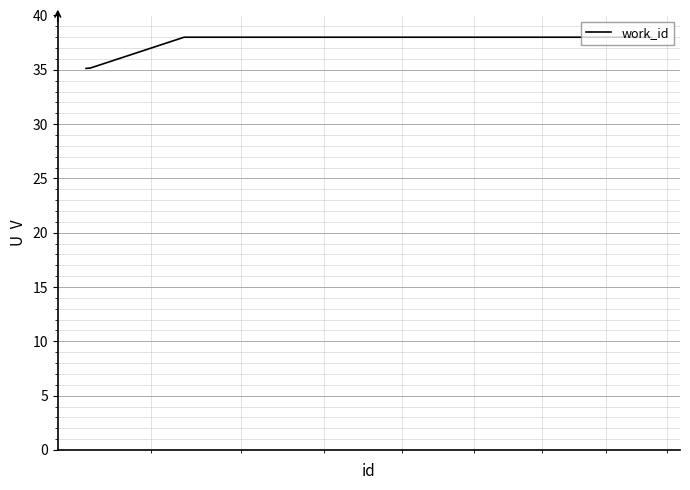

What is the difference between the maximum and minimum values?

2.9